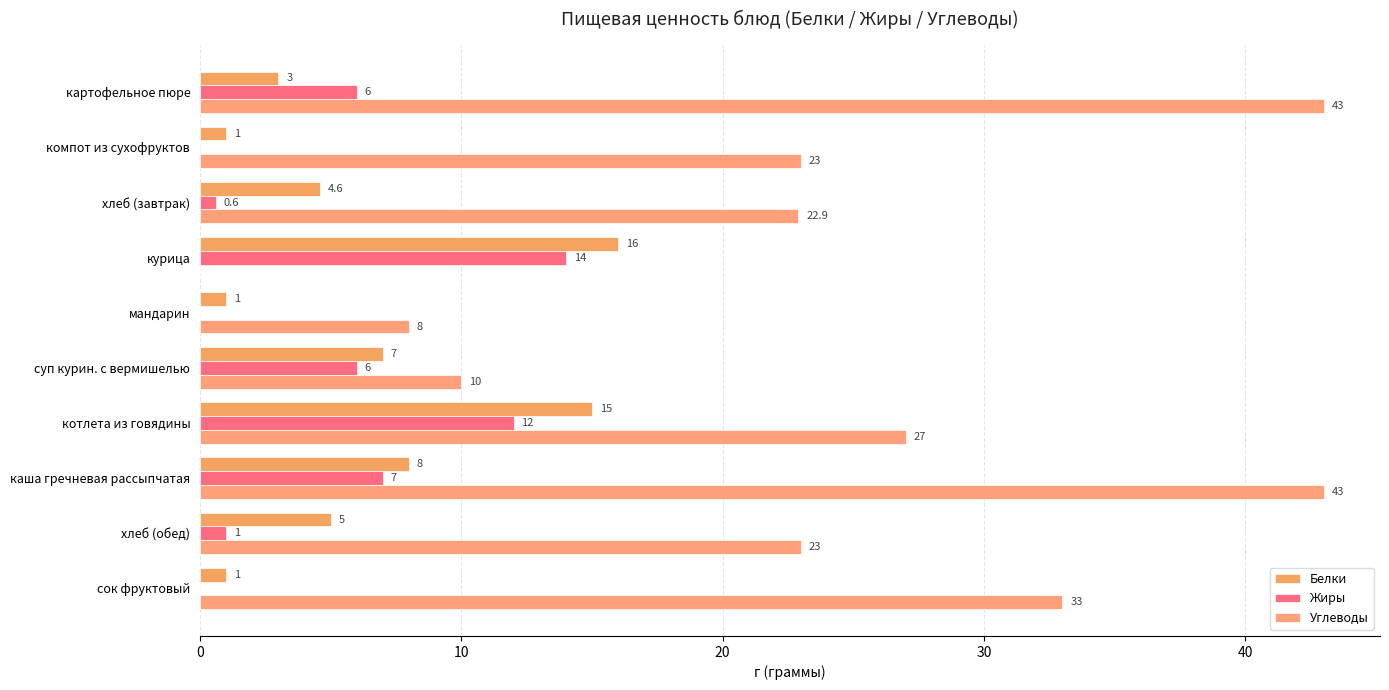

Reading left to right, extract all data points from this chart.

Белки: 3.0	1.0	4.6	16.0	1.0	7.0	15.0	8.0	5.0	1.0
Жиры: 6.0	0.0	0.6	14.0	0.0	6.0	12.0	7.0	1.0	0.0
Углеводы: 43.0	23.0	22.9	0.0	8.0	10.0	27.0	43.0	23.0	33.0